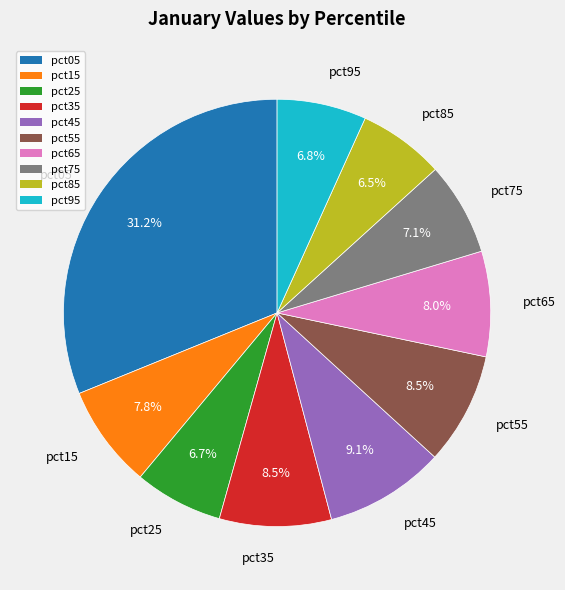

Does pct95 account for over 50% of the chart?

No